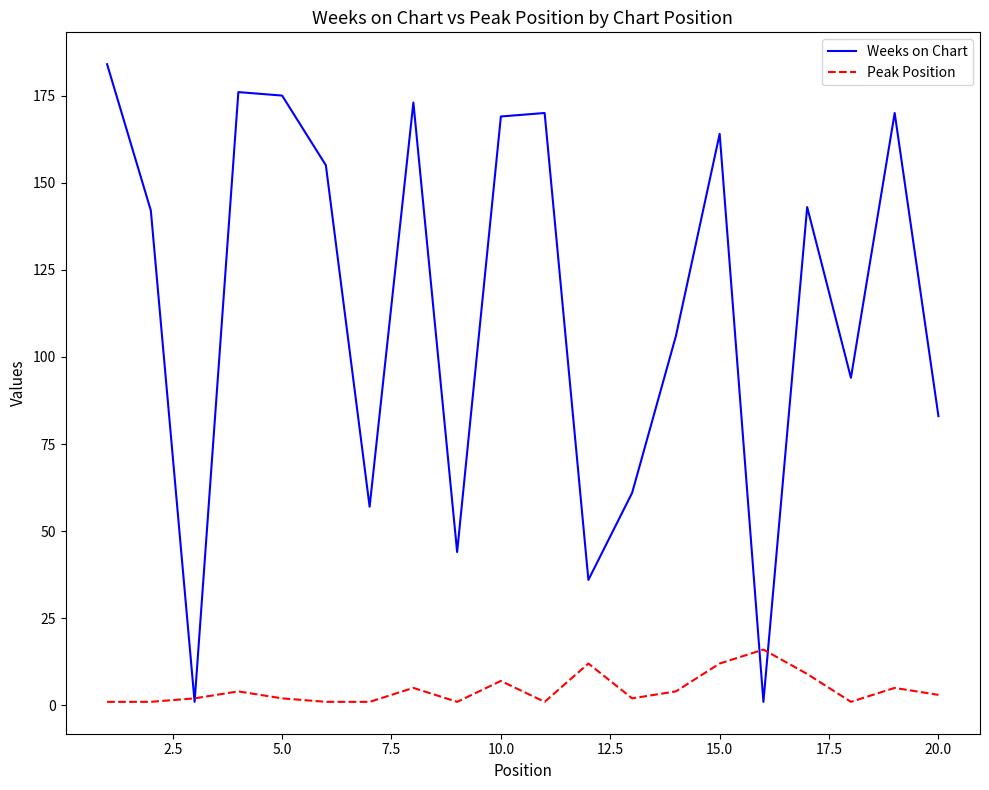

True or false: Peak Position has more than 2 points higher than both neighbors.

True